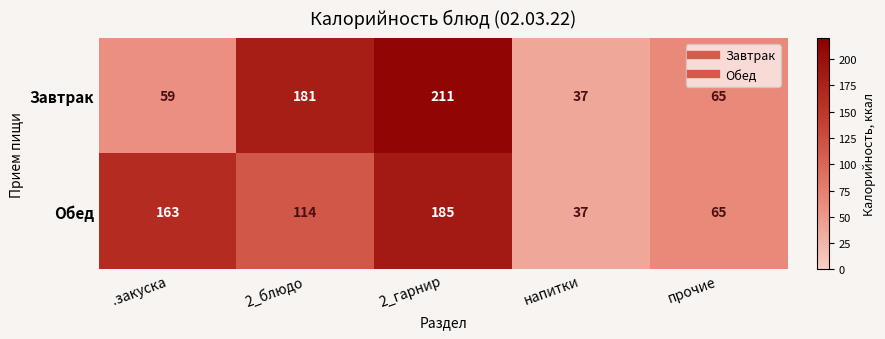

Rank the series by their maximum value, from highest to lowest.

Завтрак, Обед